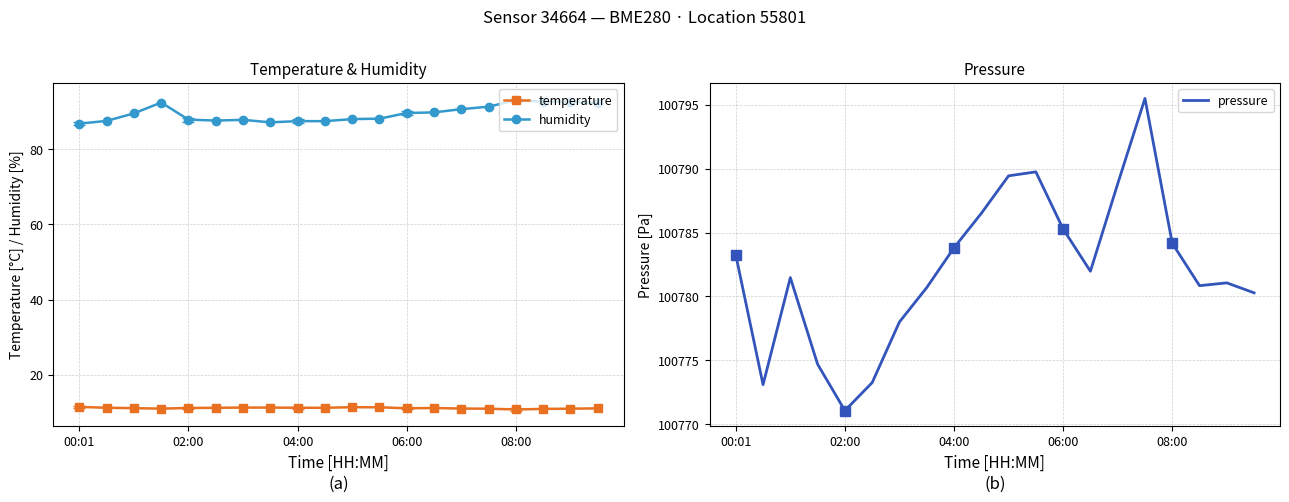

What are all the series names shown in the legend?

temperature, humidity, pressure